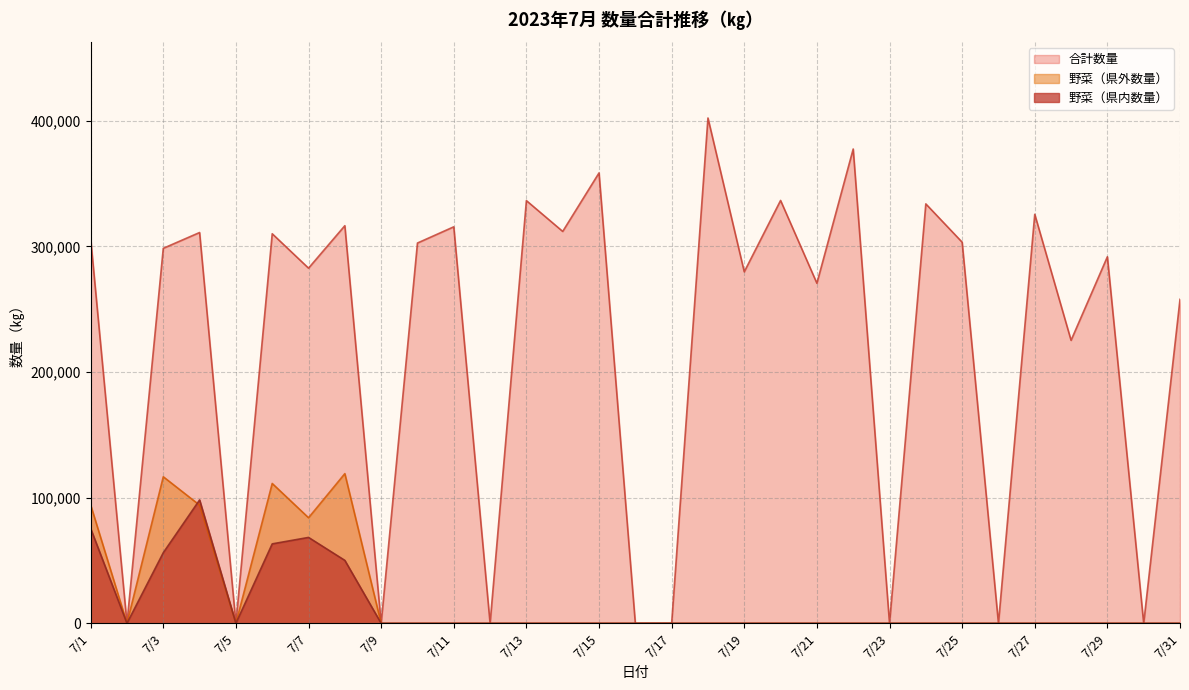

Does the chart display data point markers on the line(s)?

No